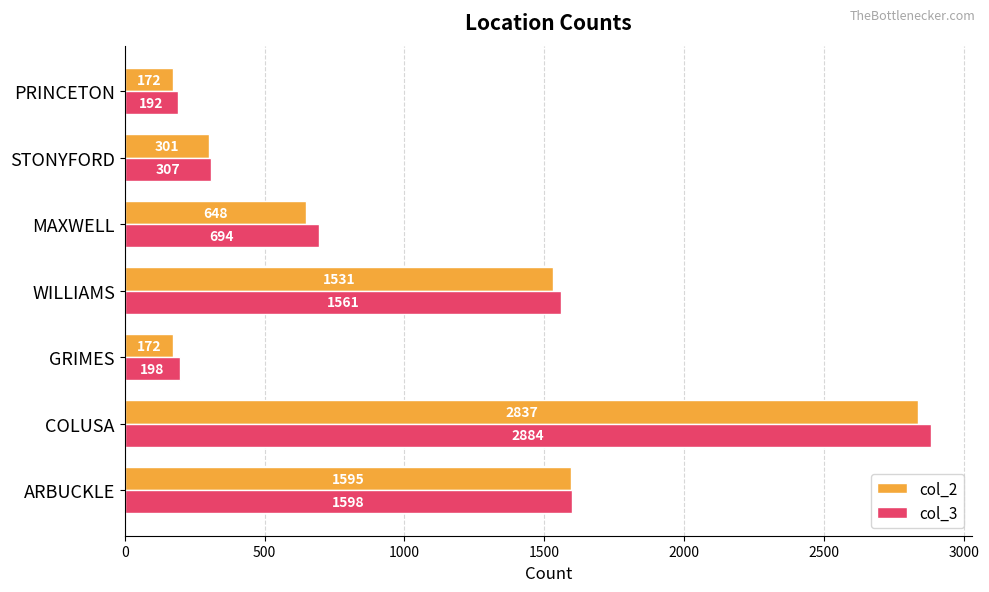

What is the maximum value for col_2?

2837